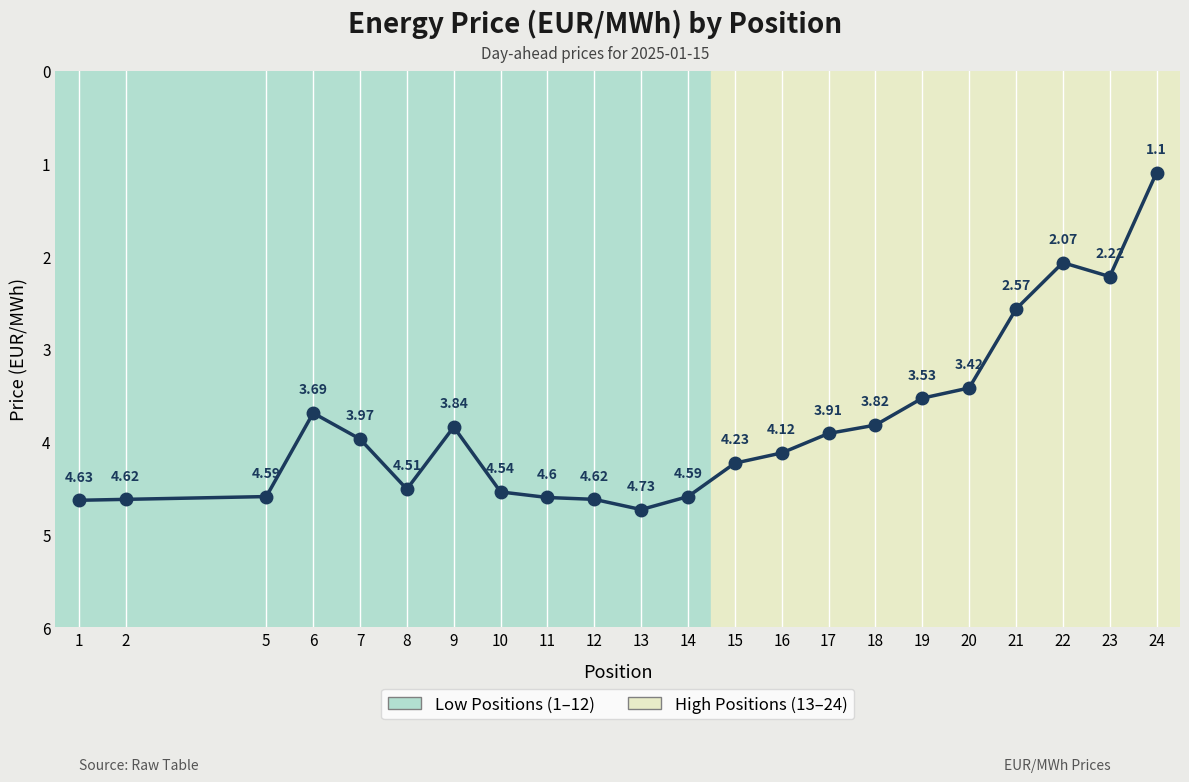

At which category does the data reach its first local valley?

6